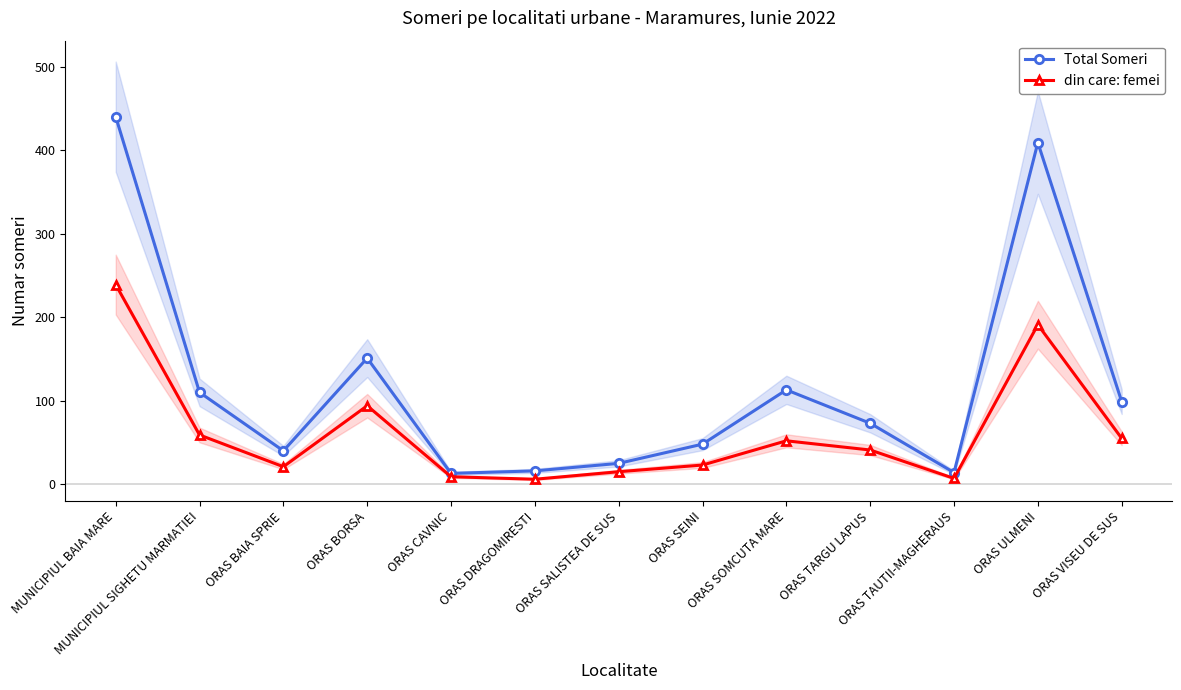

Count the number of categories in the chart.

13